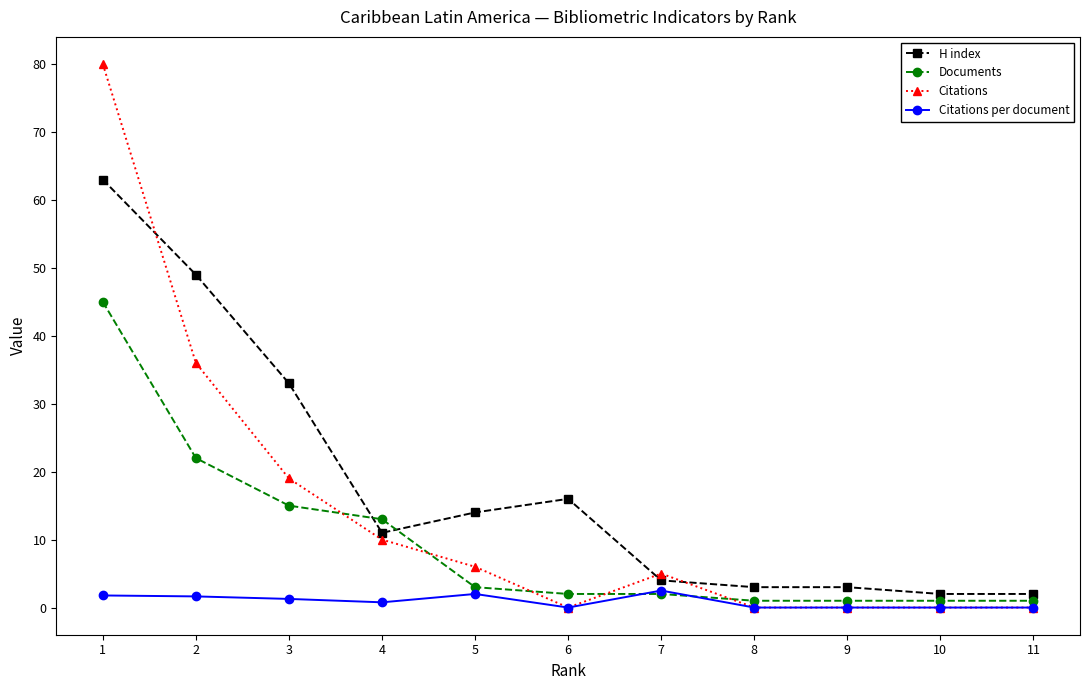

What is the difference between the Citations per document values at 1 and 4?

1.0